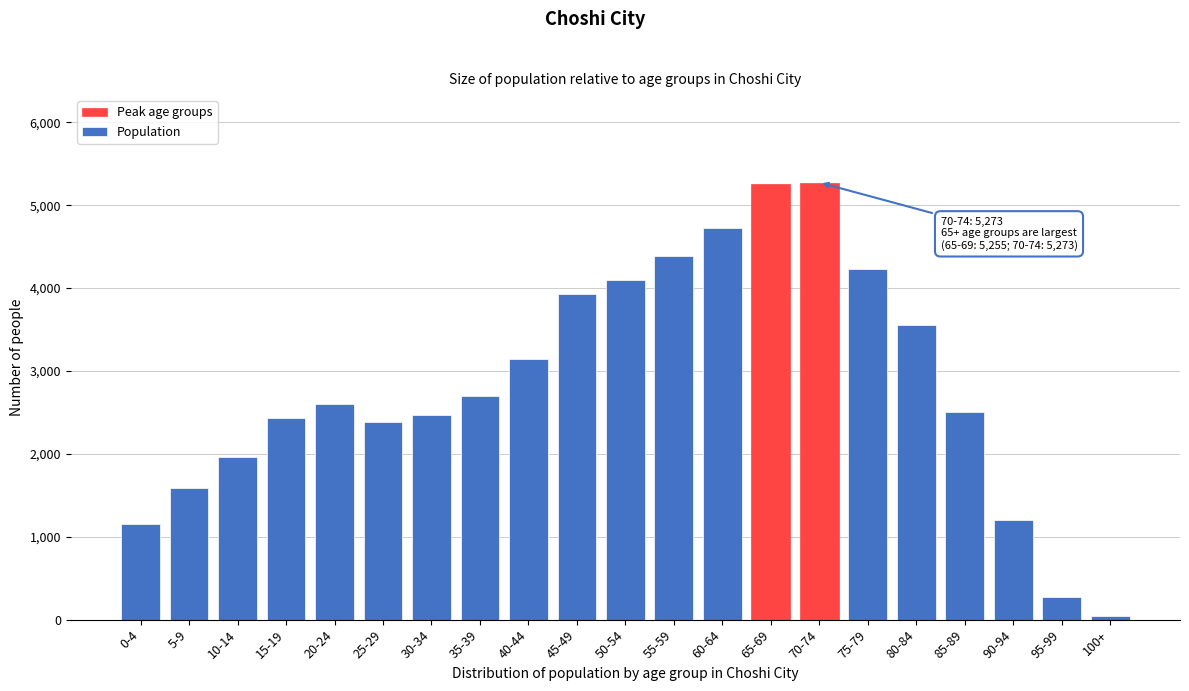

Approximately how many times larger is the value at 50-54 compared to 60-64?

0.9